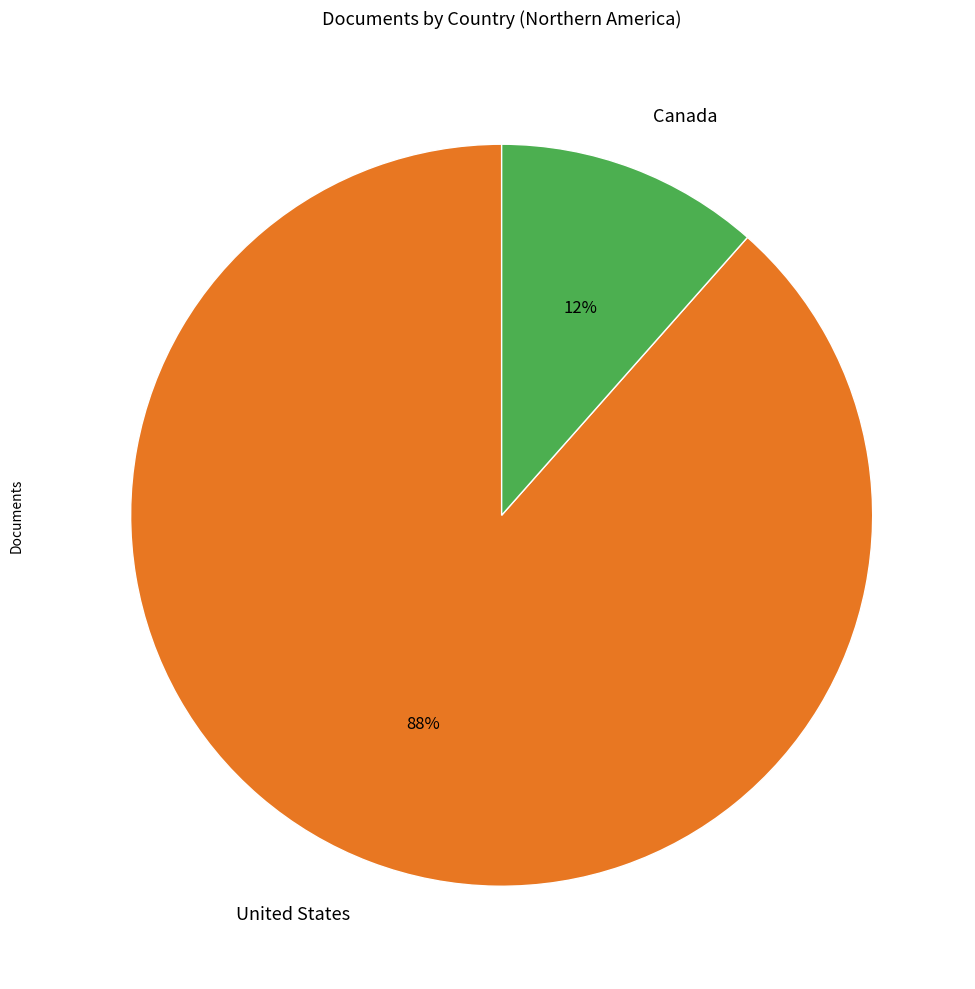

Between United States and Canada, which is larger?

United States